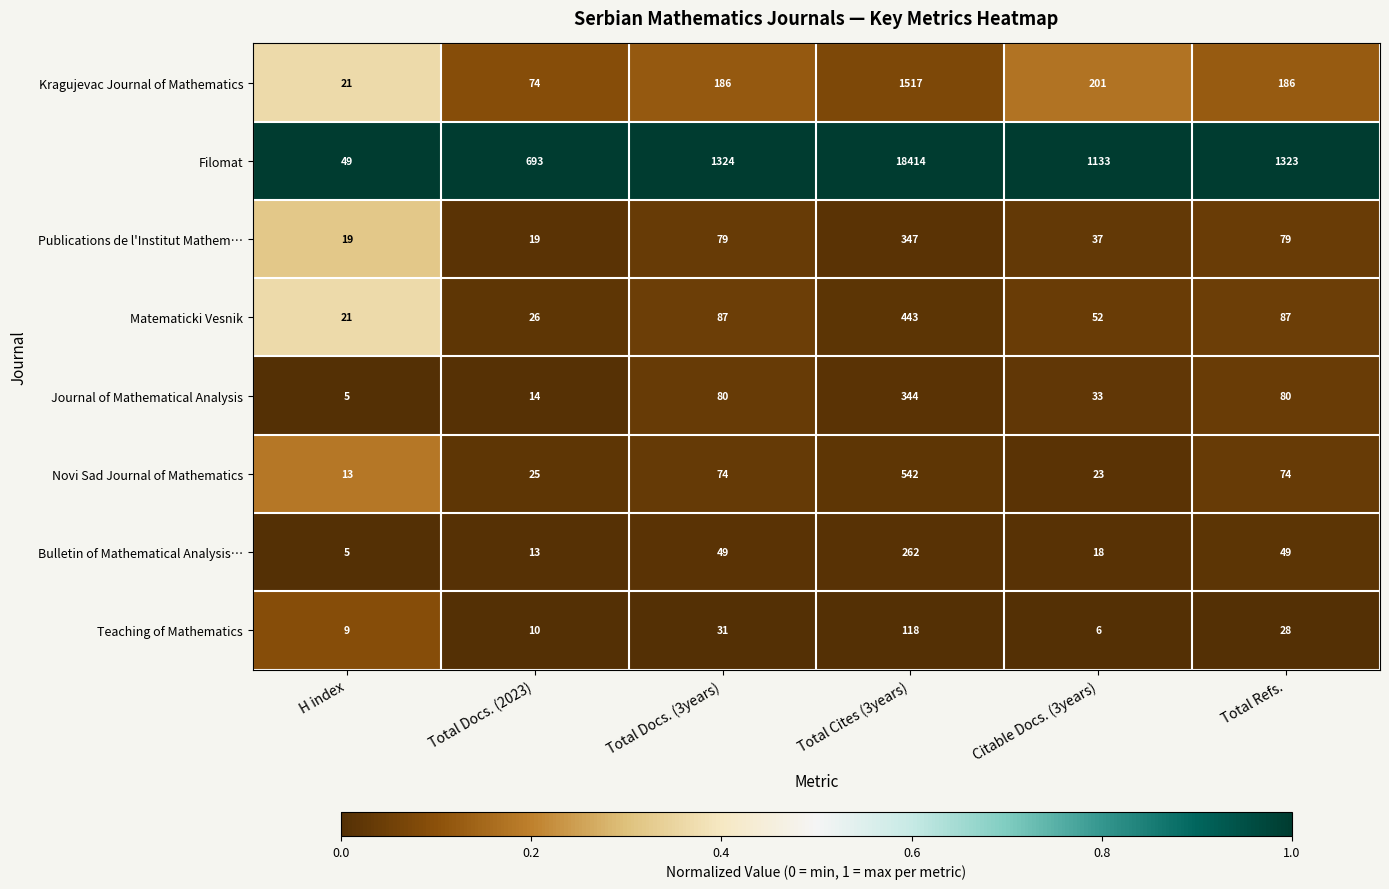

What is the maximum value shown in the chart?

18414